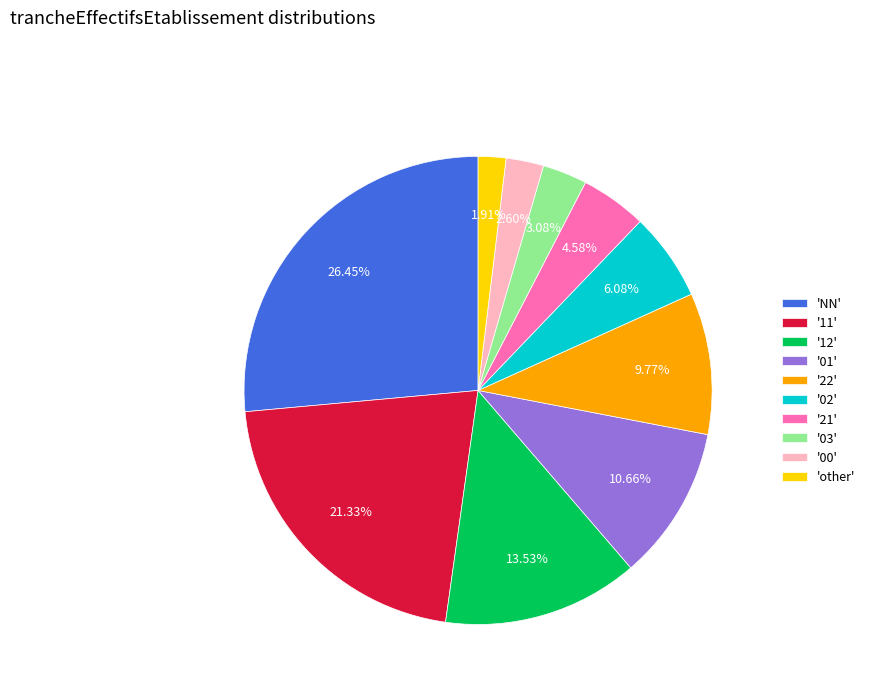

Does '03' account for over 50% of the chart?

No